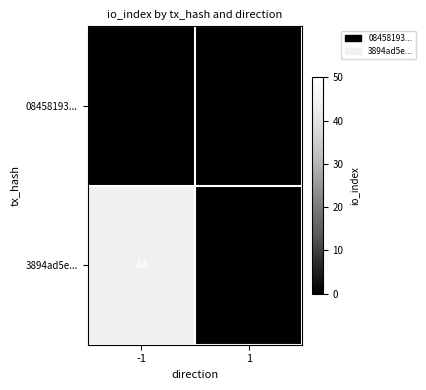

Which series has the widest spread of values?

3894ad5e...